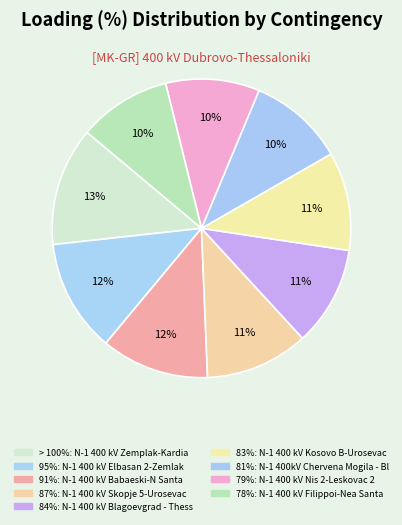

Rank the categories by value from lowest to highest.

N-1 400 kV Filippoi-Nea Santa ck.1, N-1 400 kV Nis 2-Leskovac 2, N-1 400kV Chervena Mogila - Blagoevgrad, N-1 400 kV Kosovo B-Urosevac, N-1 400 kV Blagoevgrad - Thessaloniki, N-1 400 kV Skopje 5-Urosevac, N-1 400 kV Babaeski-N Santa, N-1 400 kV Elbasan 2-Zemlak, N-1 400 kV Zemplak-Kardia